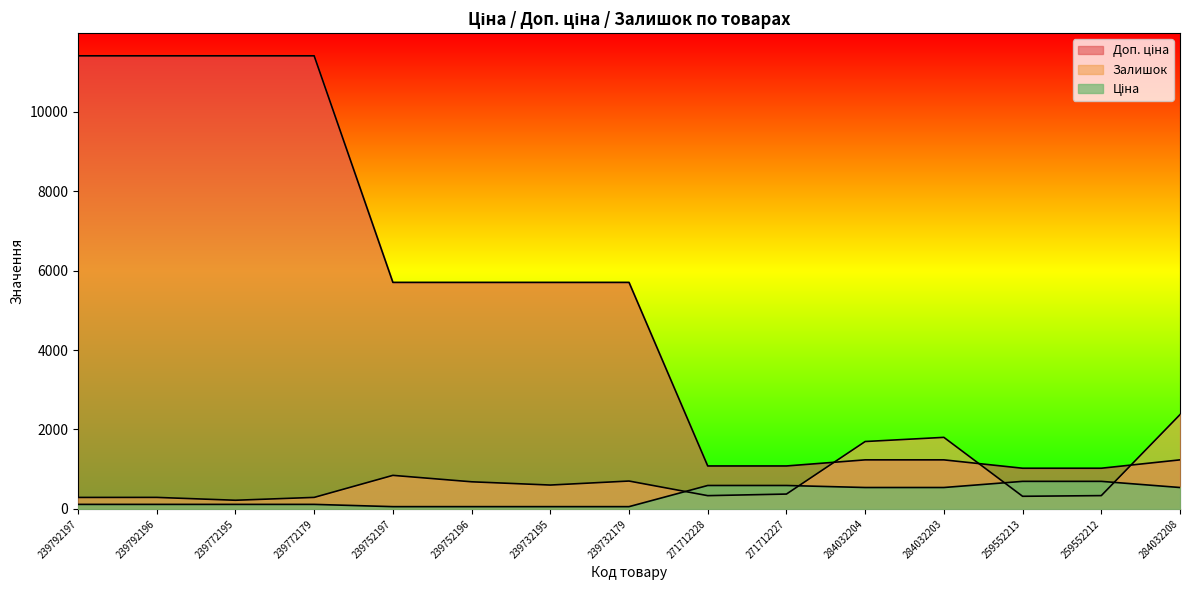

What is the spread (max minus min) of values at 239732179?

5647.9